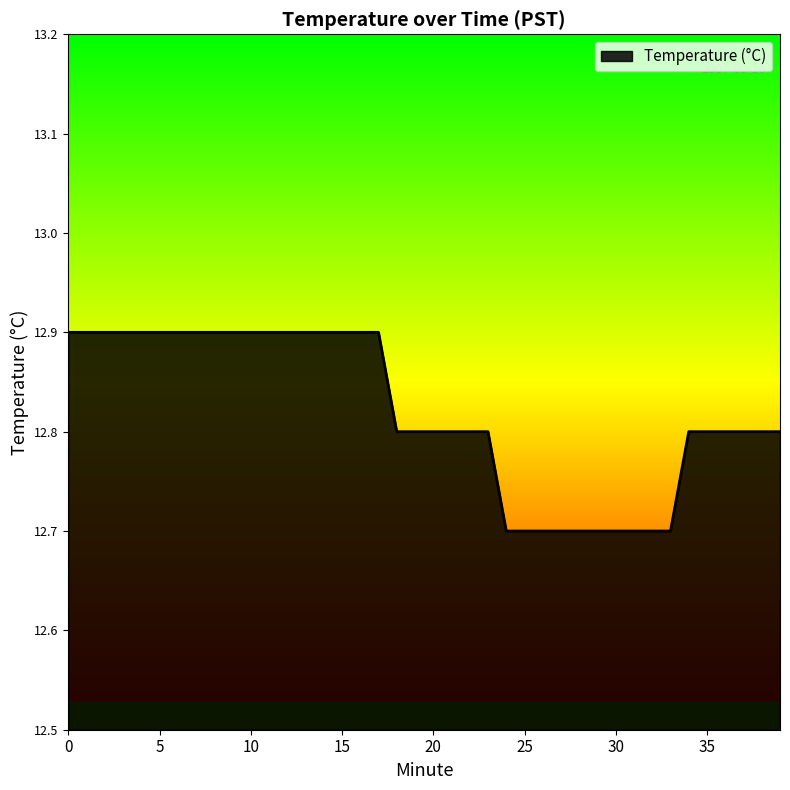

What is the minimum value shown in the chart?

12.7